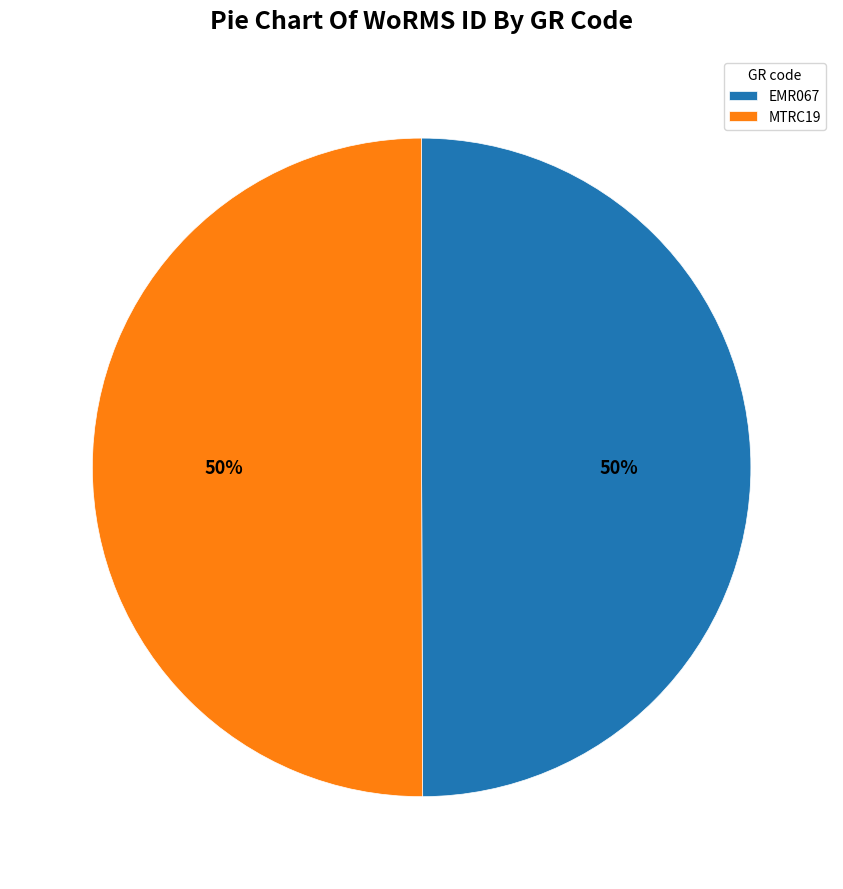

The EMR067 slice represents 50% of the pie. True or false?

True